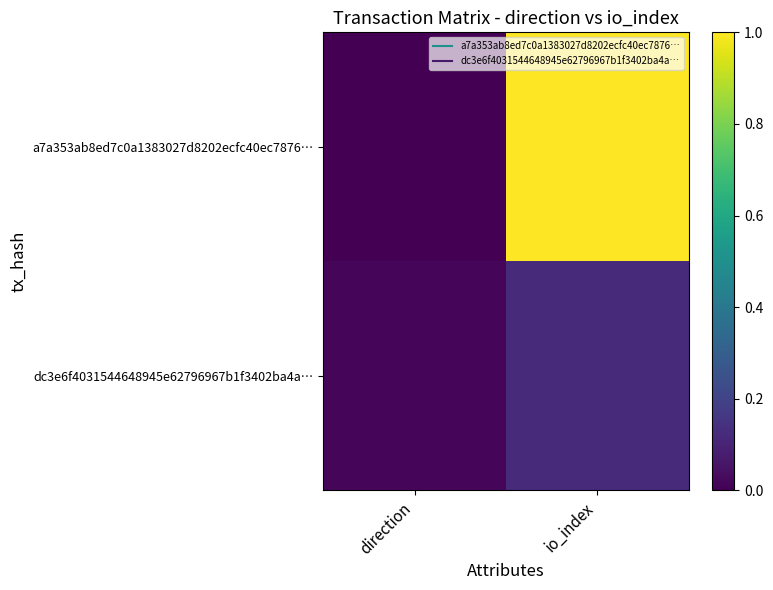

Reading left to right, extract all data points from this chart.

a7a353ab8ed7c0a1383027d8202ecfc40ec7876…: direction=0.0	io_index=1.0
dc3e6f4031544648945e62796967b1f3402ba4a…: direction=0.0	io_index=0.1